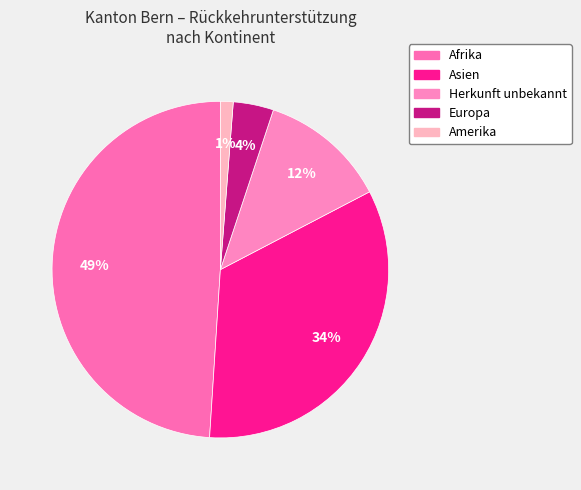

Count the number of slices in the pie.

5